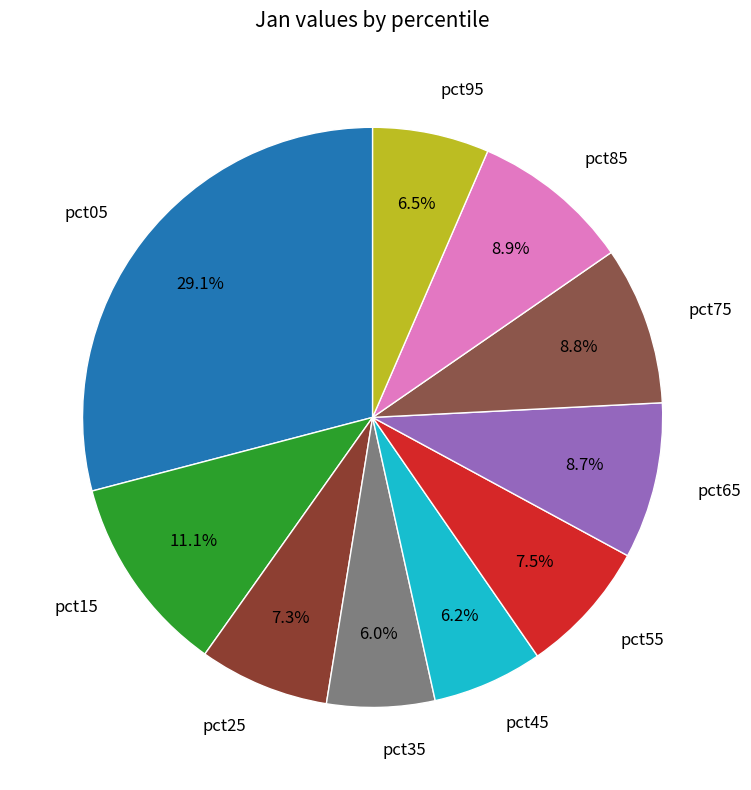

To the nearest percent, what portion does pct85 represent?

9%